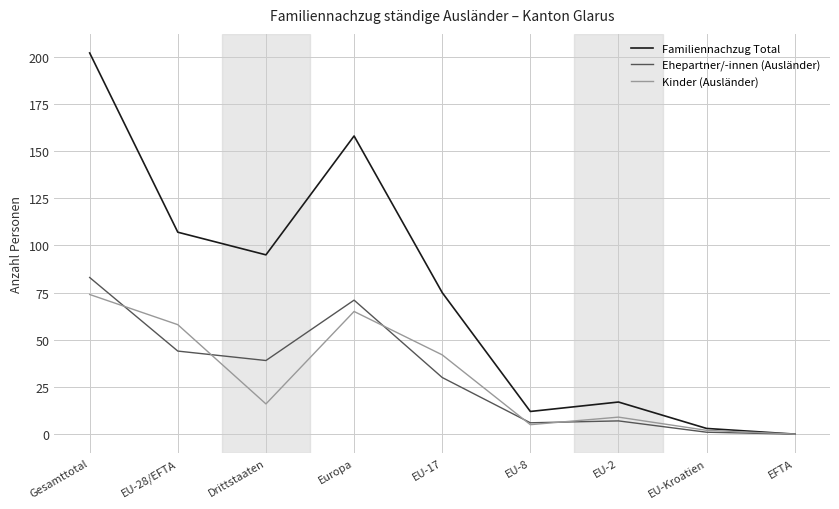

What are all the series names shown in the legend?

Familiennachzug Total, Ehepartner/-innen (Ausländer), Kinder (Ausländer)